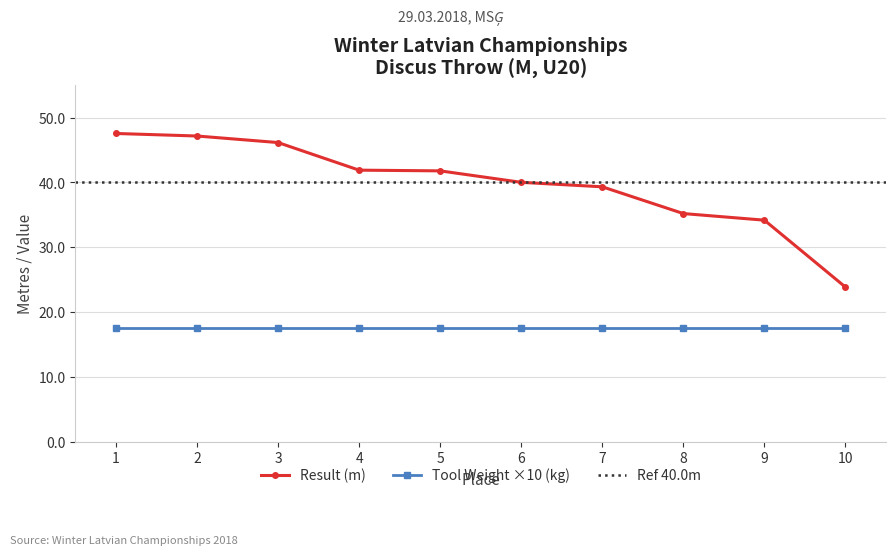

How many data points does each series have?

10